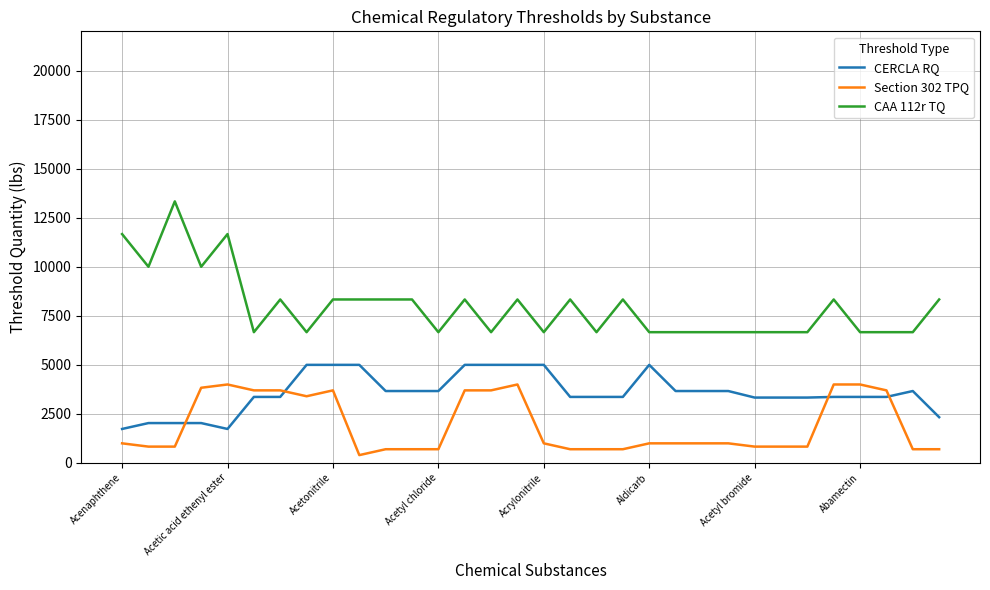

What is the maximum value shown in the chart?

13333